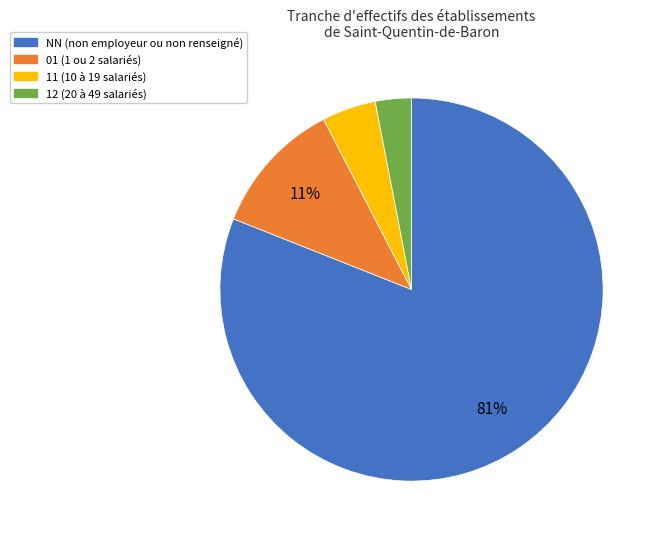

Does NN account for over 50% of the chart?

Yes